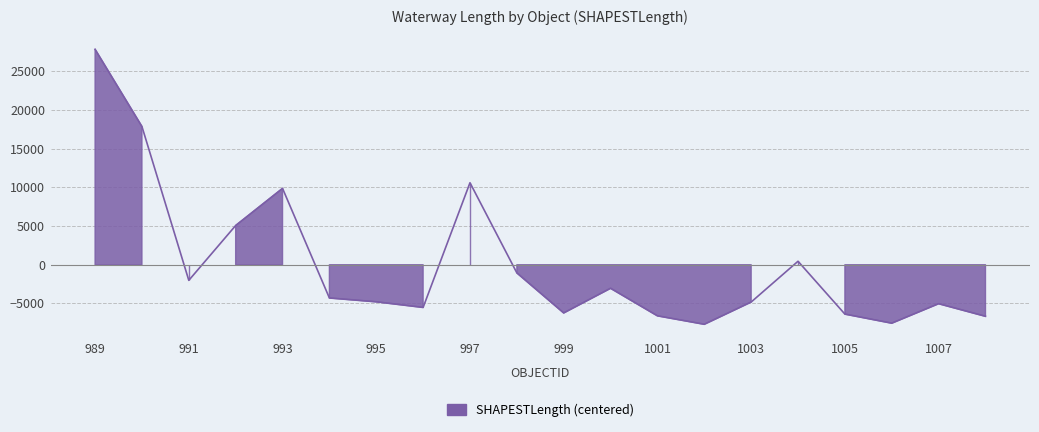

Rank the categories by value from lowest to highest.

1002, 1006, 1008, 1001, 1005, 999, 996, 1007, 1003, 995, 994, 1000, 991, 998, 1004, 992, 993, 997, 990, 989